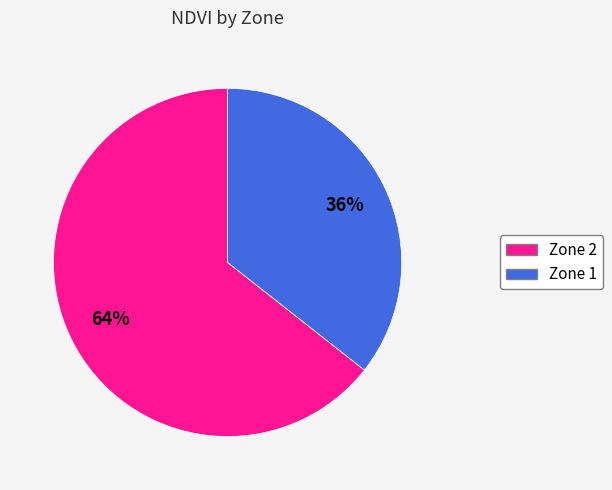

Rank the categories by value from highest to lowest.

Zone 2, Zone 1